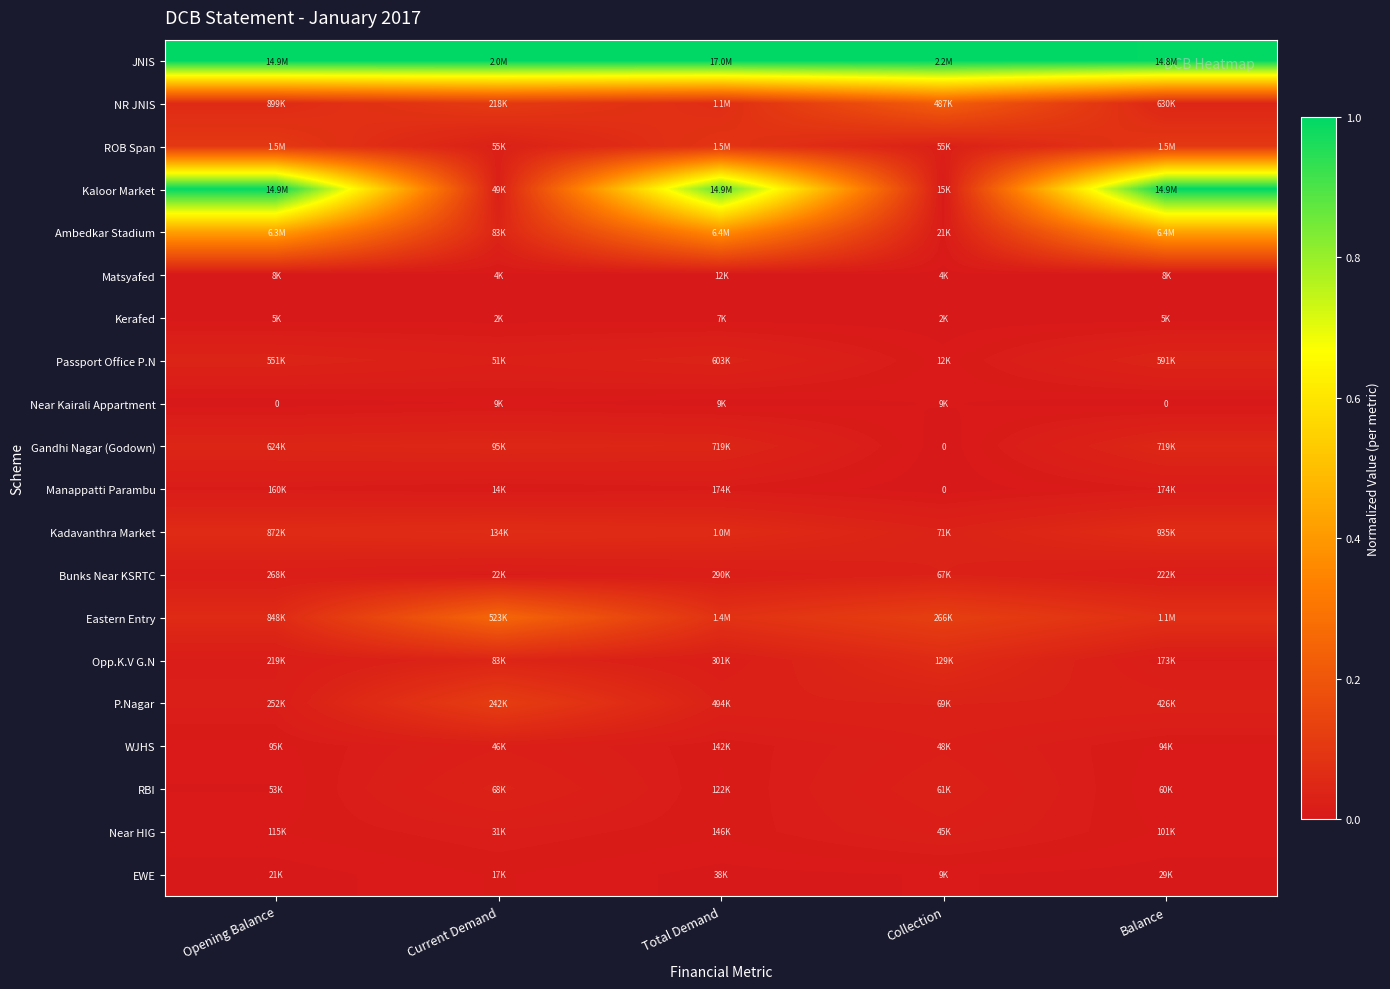

Which series changed the most between Current Demand and Total Demand?

Kaloor Market